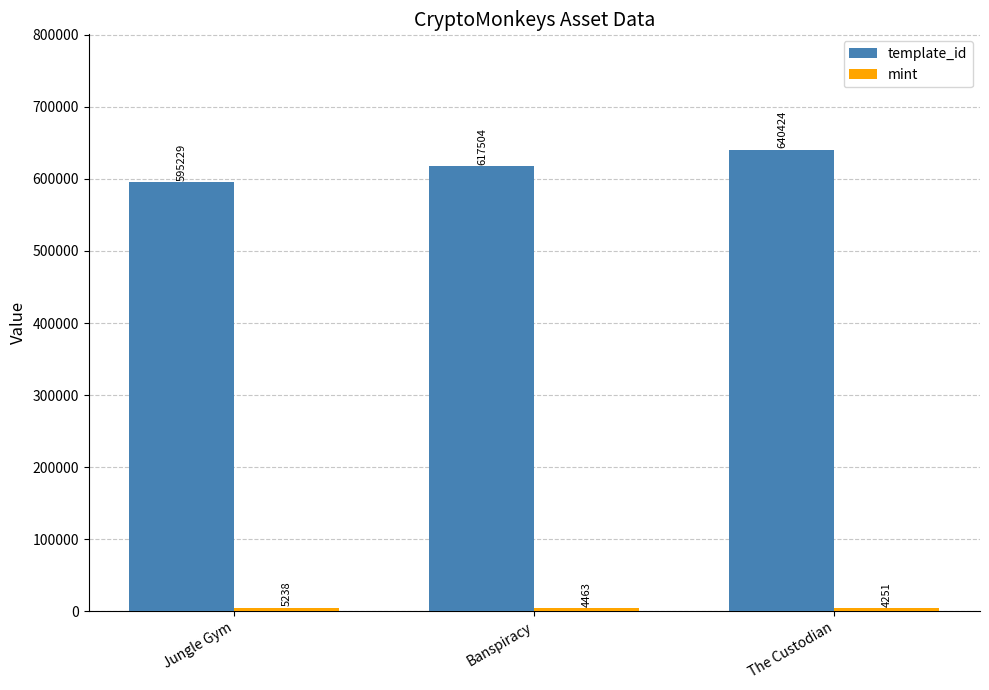

Which category has the highest value across all series?

The Custodian